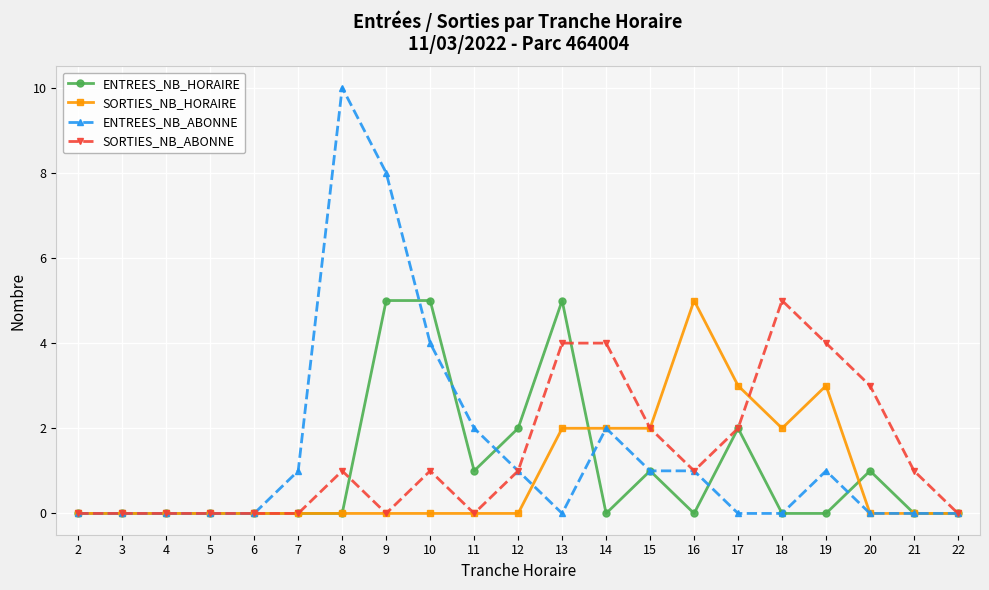

The value of ENTREES_NB_ABONNE at 15 is 2. True or false?

False